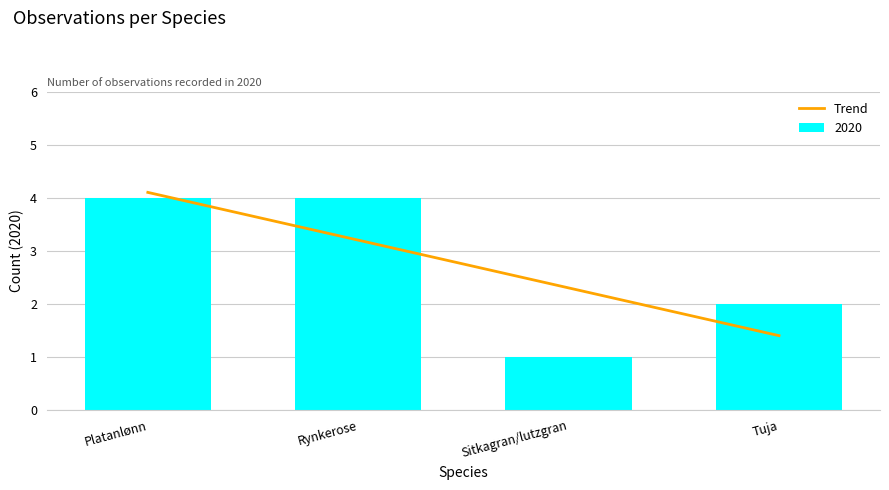

What is the maximum value shown in the chart?

4.1